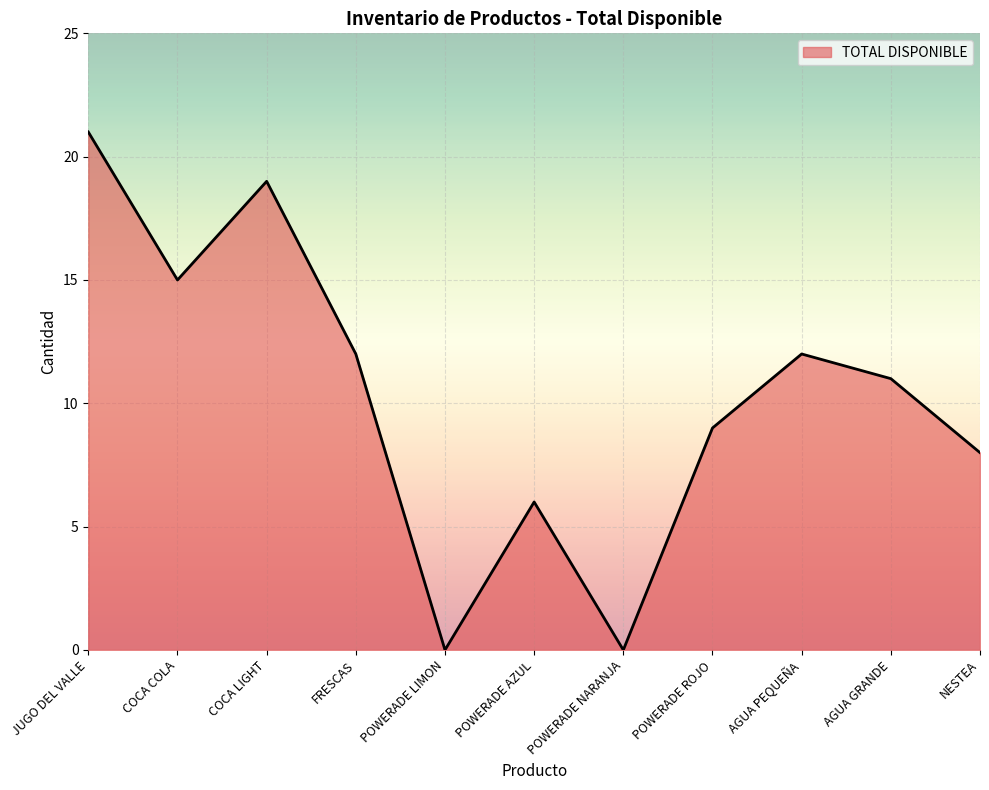

Which label corresponds to the largest value in the chart?

JUGO DEL VALLE